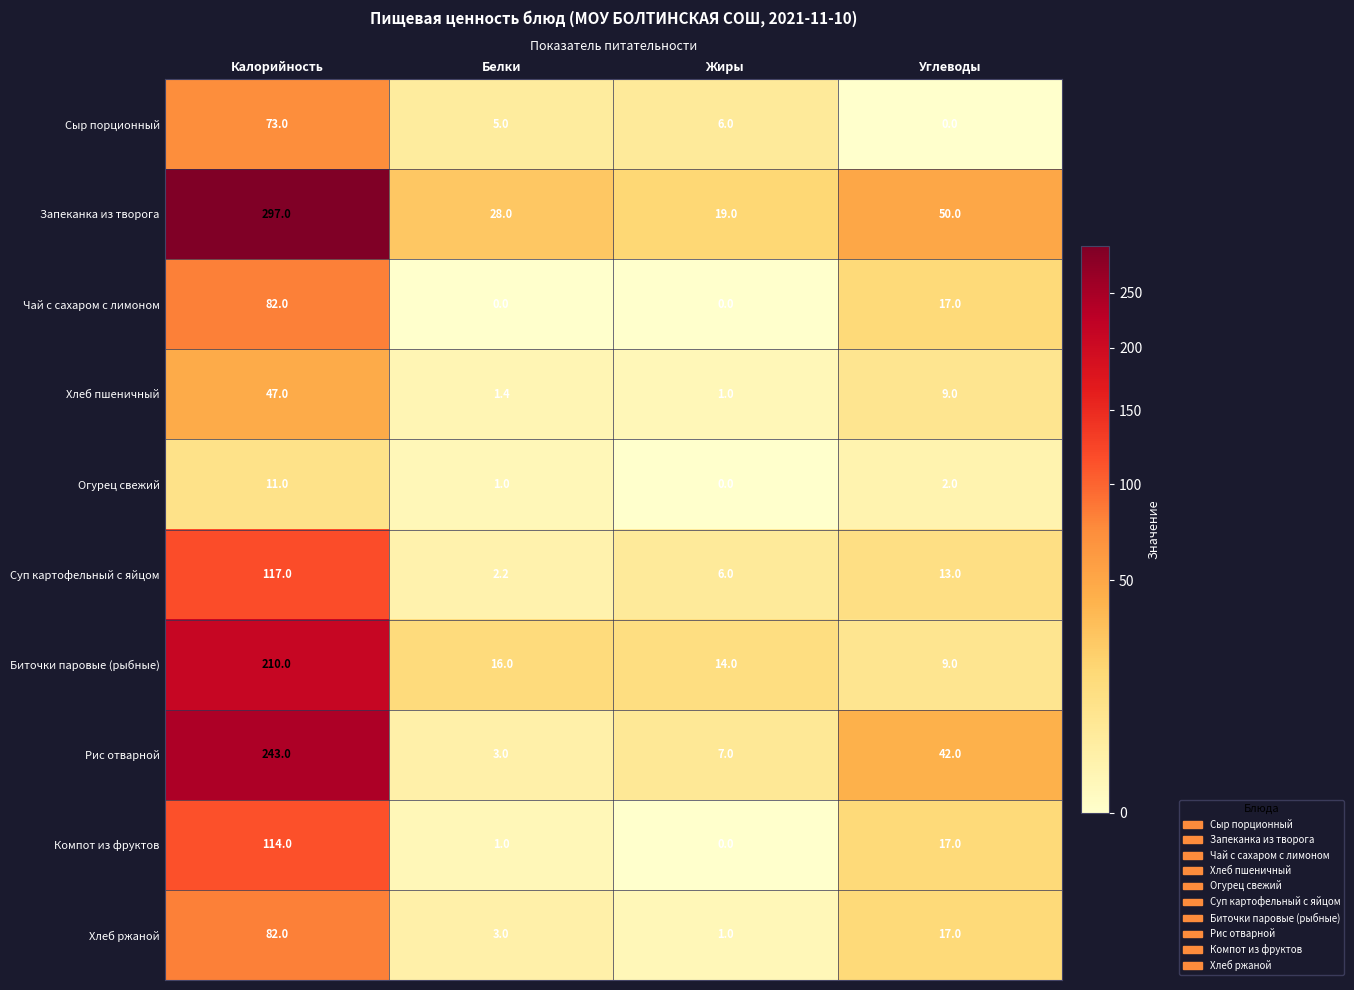

Count the number of categories in the chart.

4